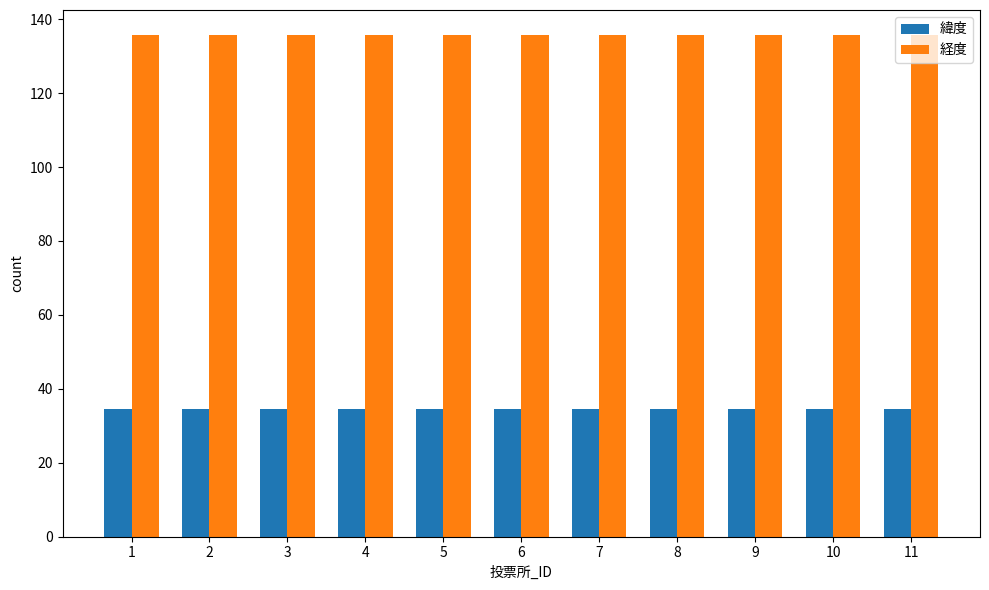

Reading left to right, transcribe all the data shown in this chart.

緯度: 1=34.6	2=34.6	3=34.6	4=34.6	5=34.6	6=34.6	7=34.6	8=34.6	9=34.6	10=34.6	11=34.6
経度: 1=135.7	2=135.7	3=135.7	4=135.7	5=135.7	6=135.7	7=135.7	8=135.7	9=135.7	10=135.7	11=135.7